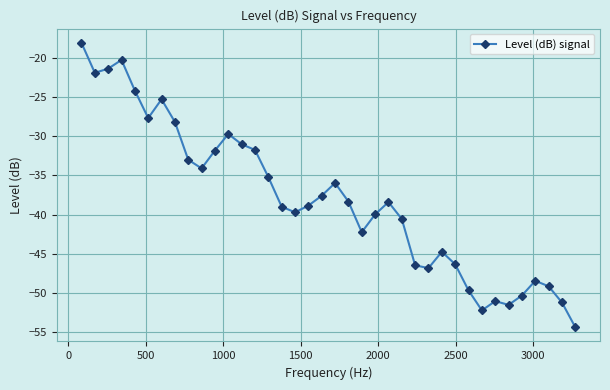

What is the value of the 3rd point from the left?

-21.4